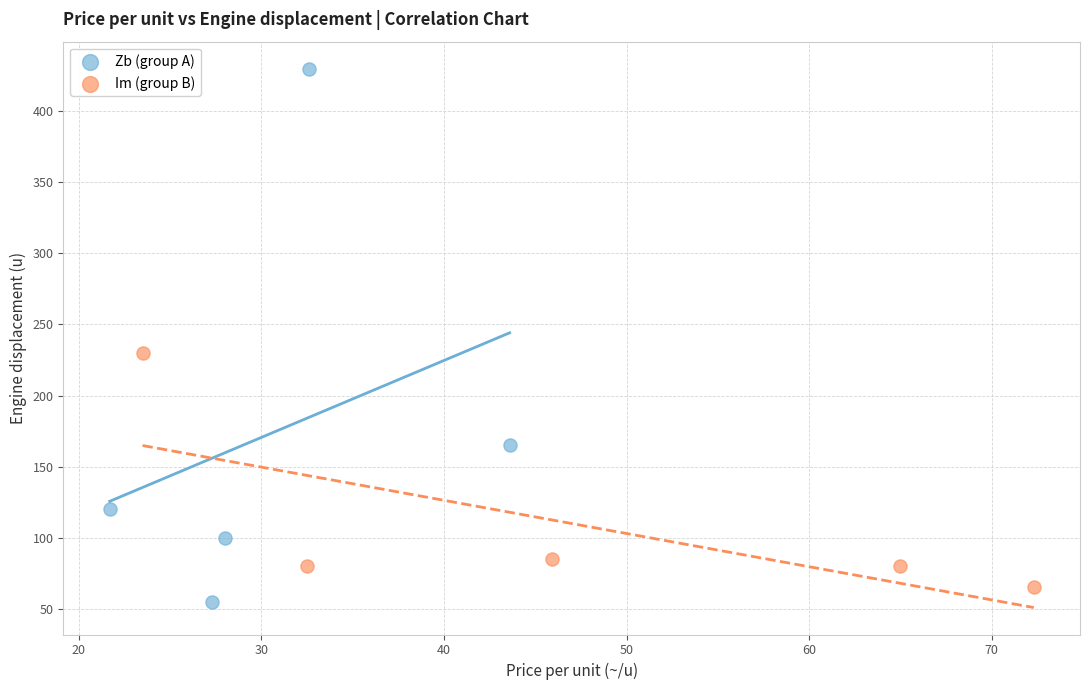

Which series has the largest Y range (max minus min)?

Zb (group A)